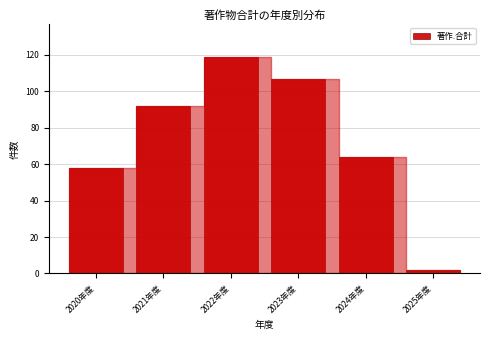

Reading left to right, transcribe all the data shown in this chart.

58	92	119	107	64	2